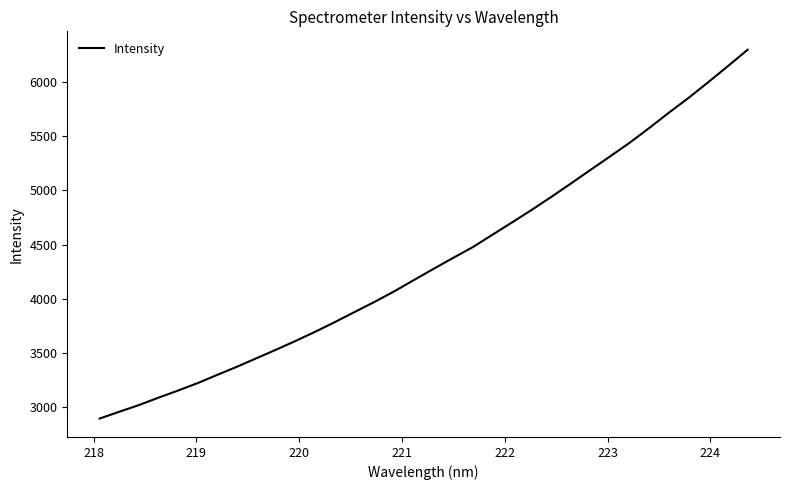

What is the difference between the maximum and minimum values?

3403.6